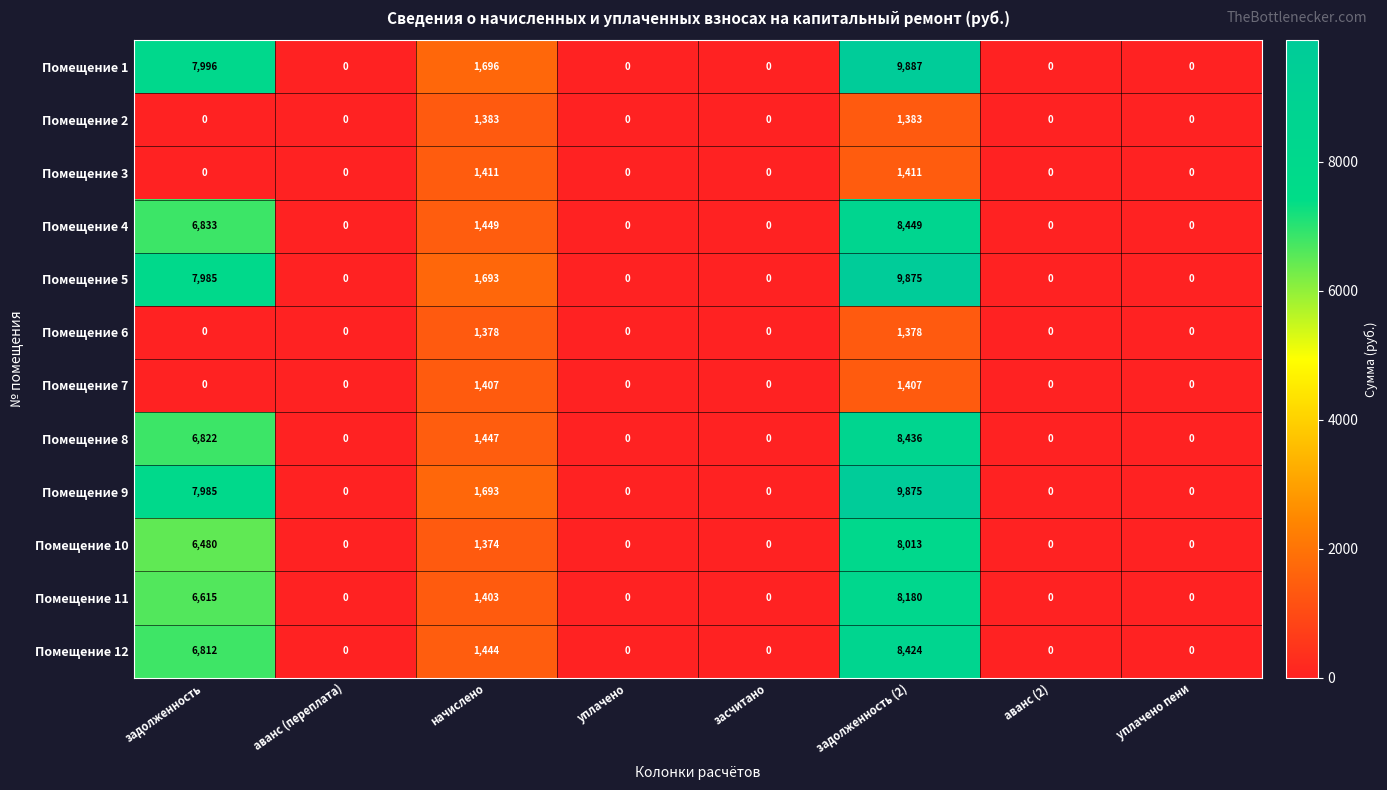

At how many categories does at least one series exceed 2722?

2